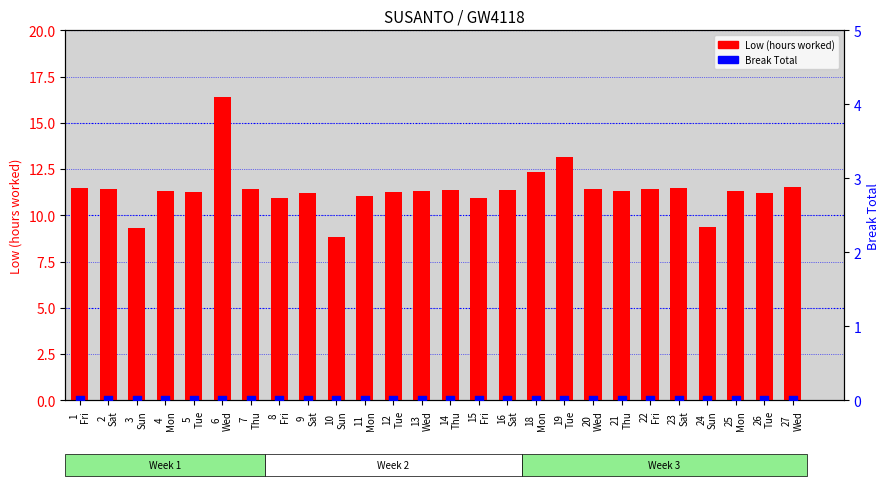

Which series reaches the minimum Y coordinate?

Break Total